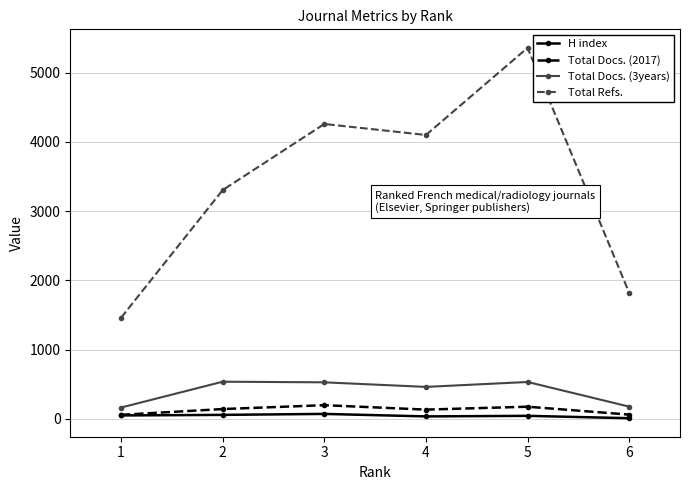

How many values in the Total Docs. (3years) series are below 528?

3